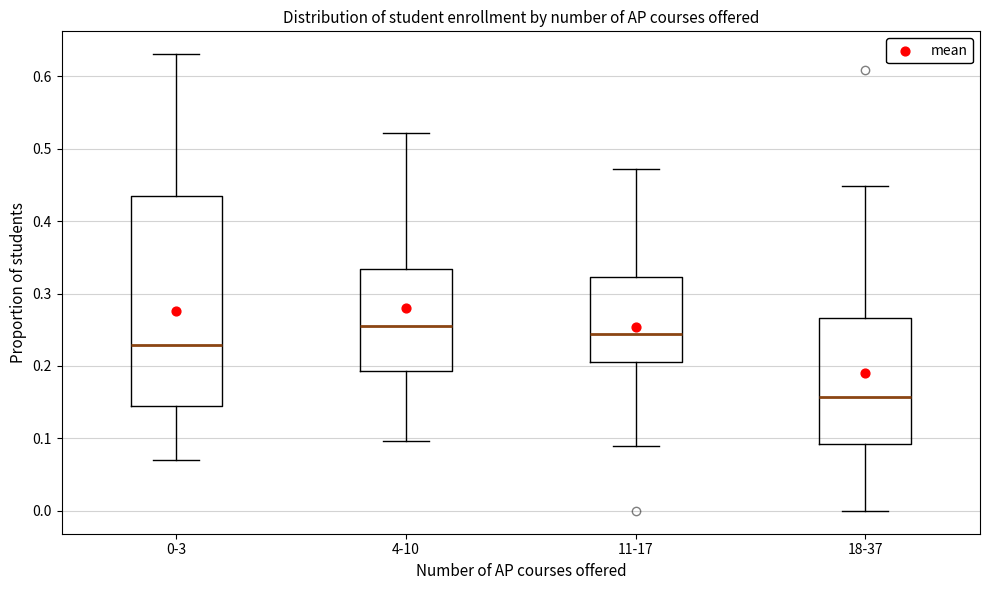

Reading left to right, read every box against the y-axis: the position of its median line, the range the box covers, and the ends of its whiskers. The values are not printed on the chart, so give them approximately, as read against the axis.

0-3: median 0.23, box 0.14 to 0.43, whiskers 0.07 to 0.63
4-10: median 0.25, box 0.19 to 0.33, whiskers 0.10 to 0.52
11-17: median 0.24, box 0.21 to 0.32, whiskers 0.09 to 0.47
18-37: median 0.16, box 0.09 to 0.27, whiskers 0.00 to 0.45